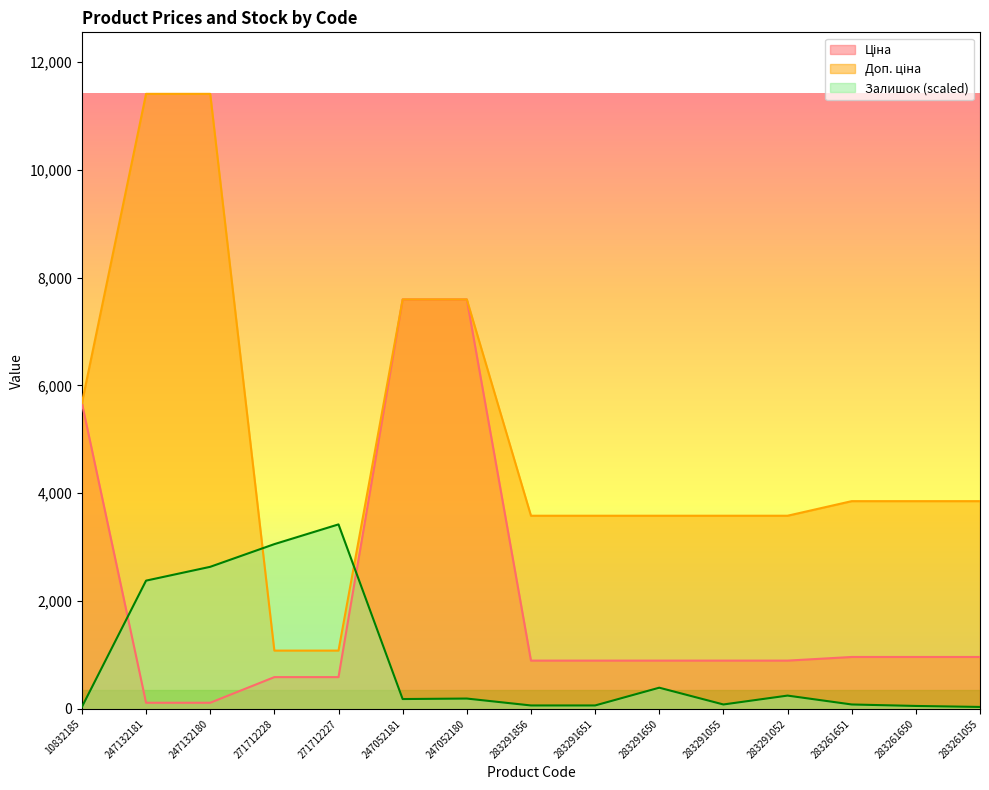

What is the label of the 14th point from the left?

283261650